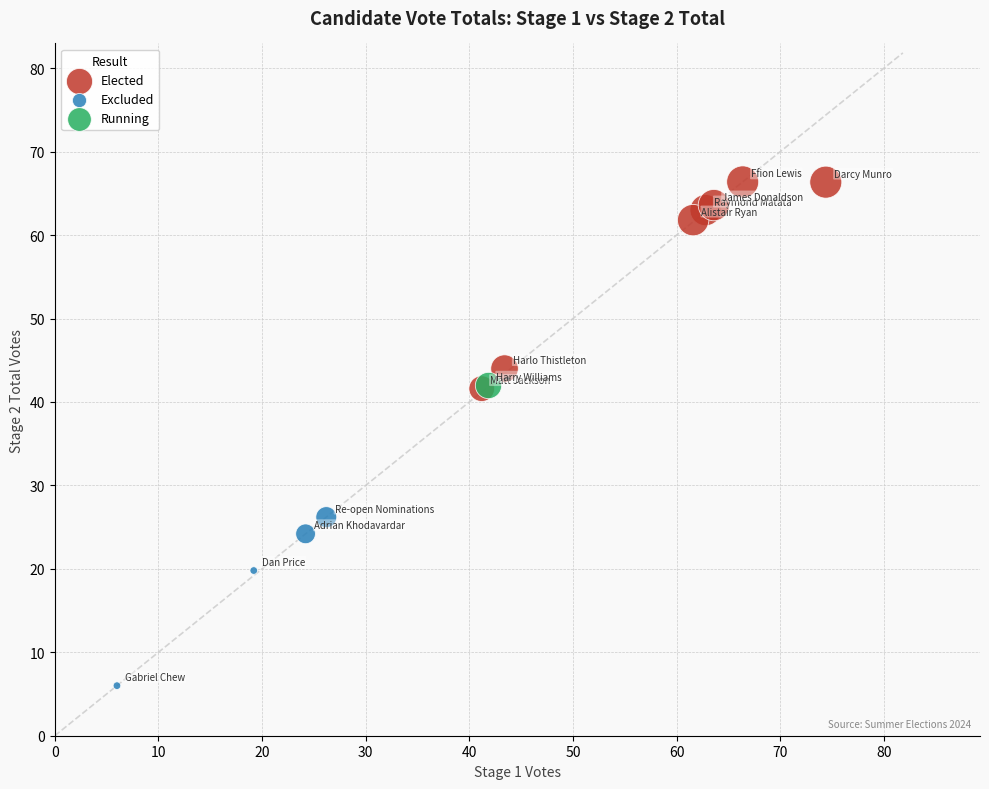

Which series reaches the maximum Y coordinate?

Elected